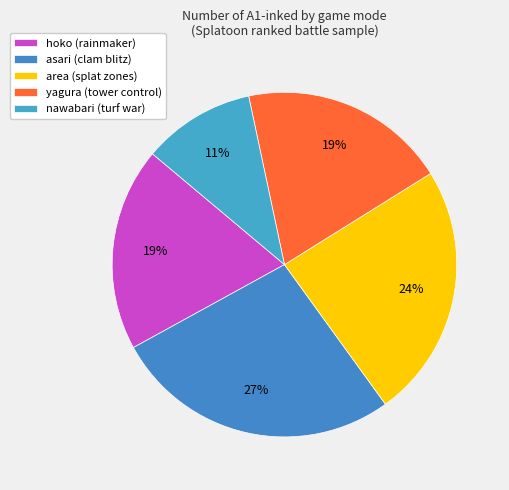

How many segments does this pie chart have?

5